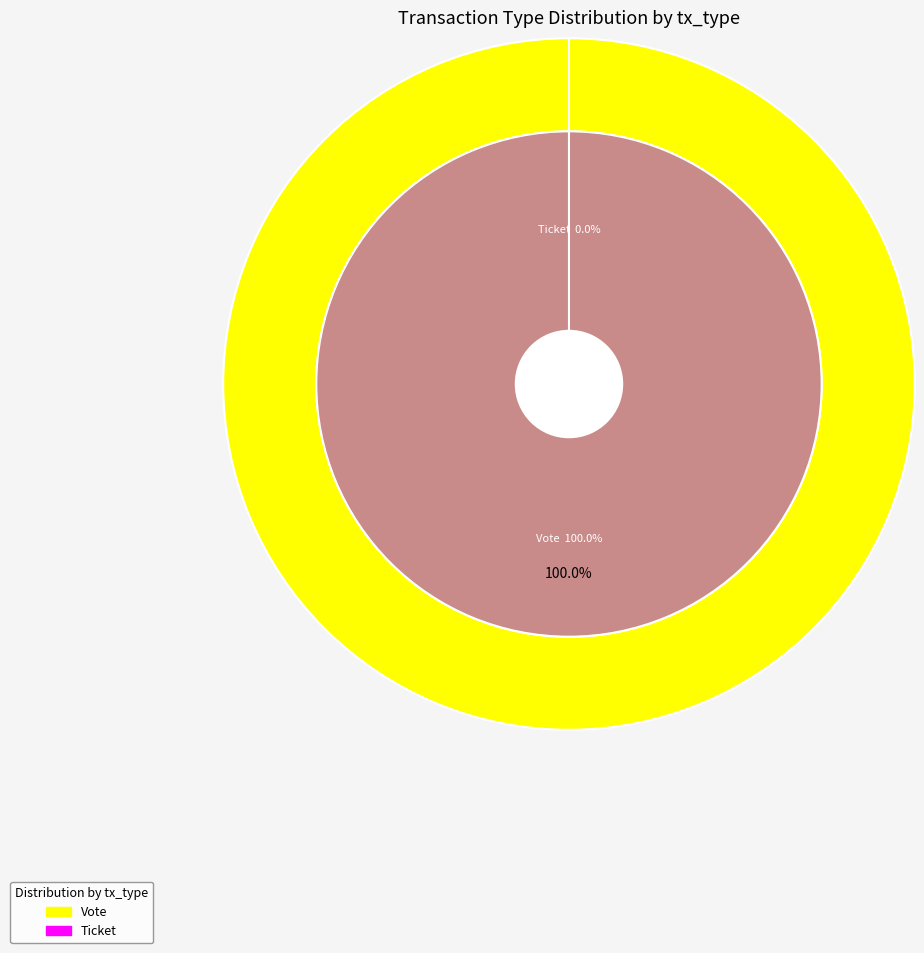

The Ticket slice represents 1% of the pie. True or false?

False